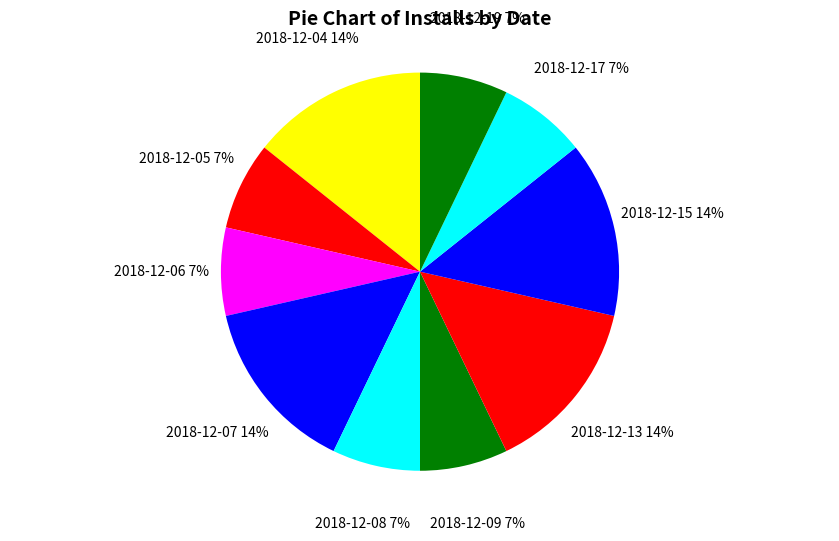

Count the number of slices in the pie.

10